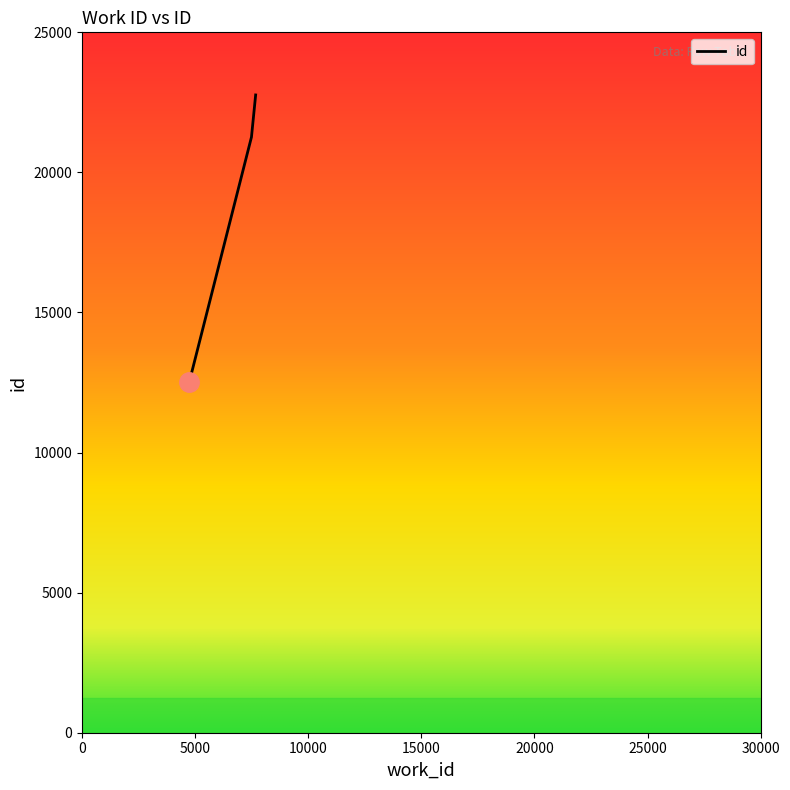

What is the average value?

18849